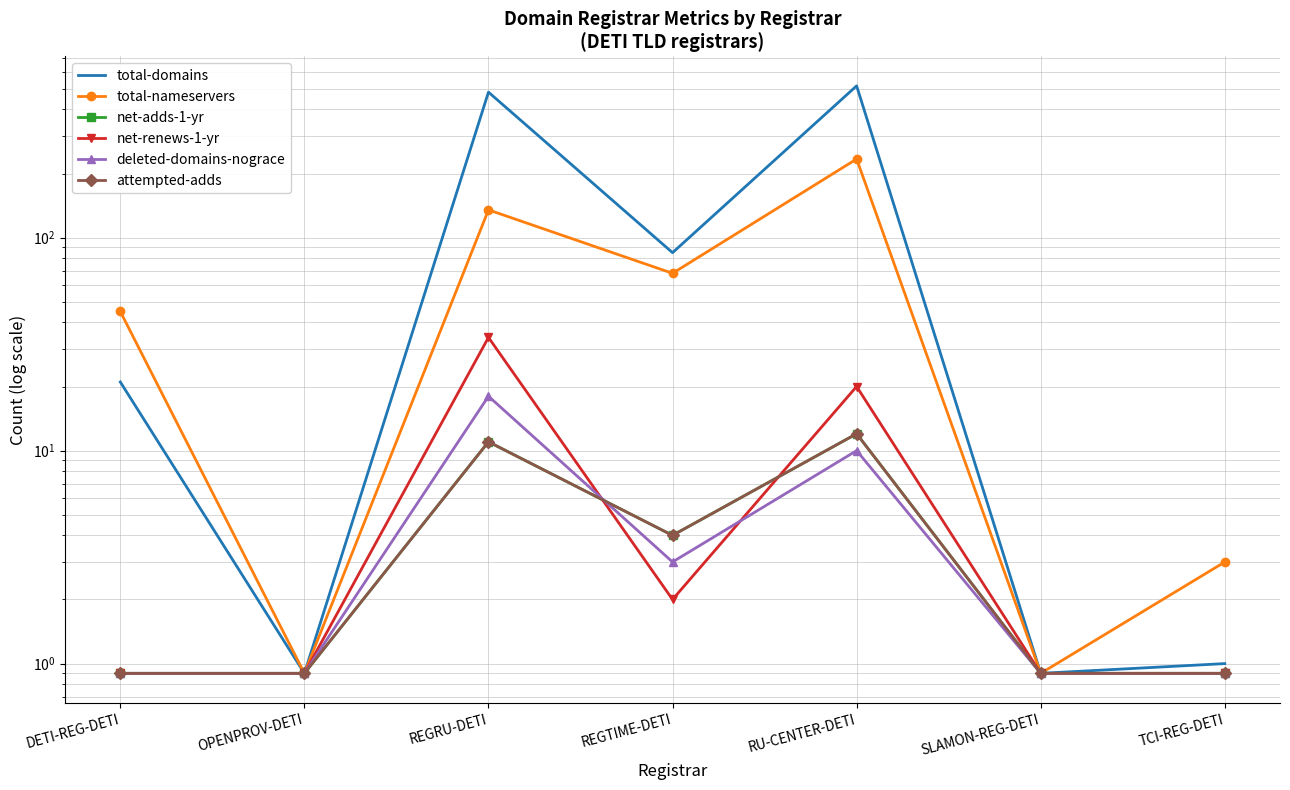

Which series has the widest spread of values?

total-domains